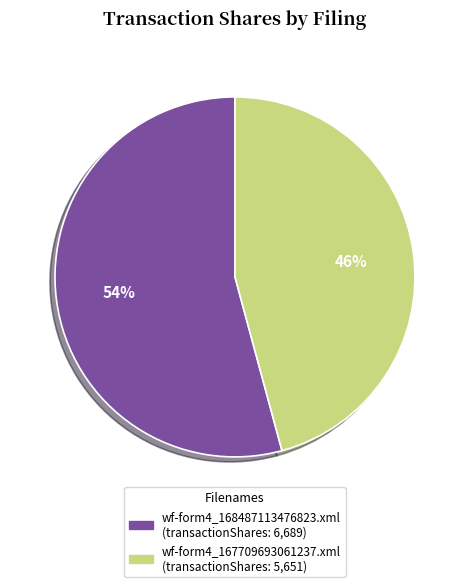

Which category accounts for the majority?

wf-form4_168487113476823.xml